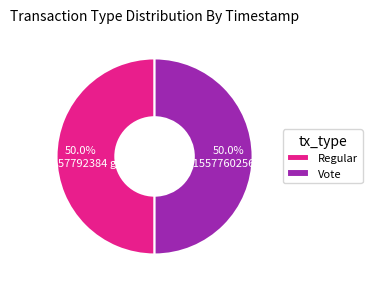

What percentage is NOT represented by Regular?

50.0%